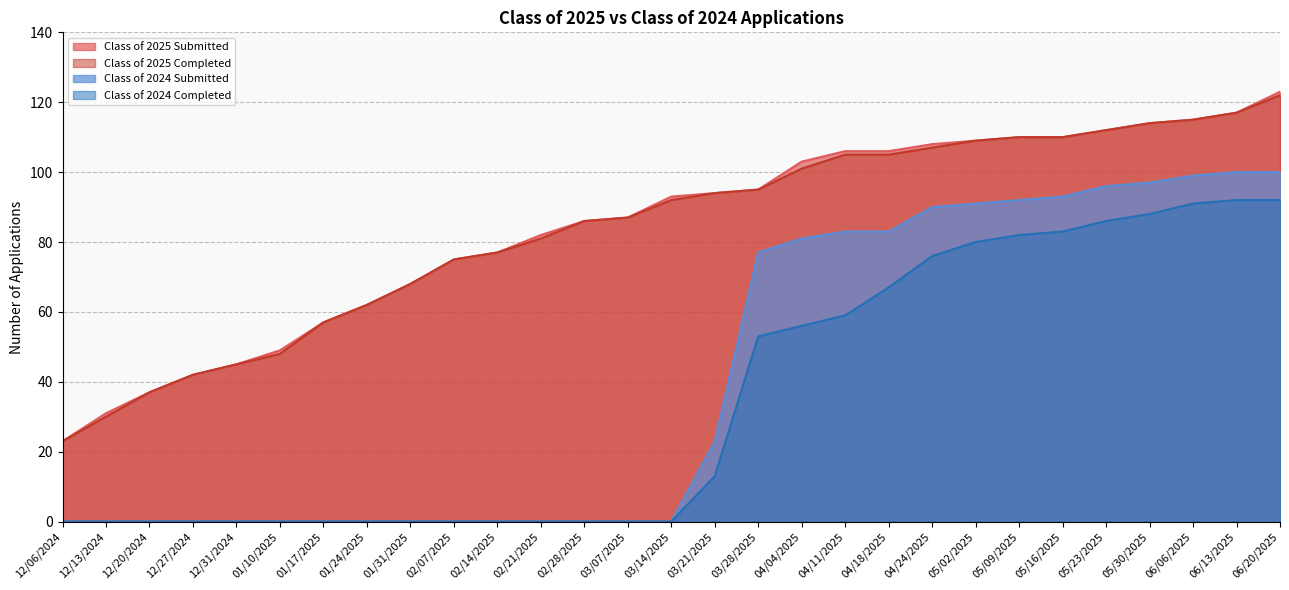

True or false: Class of 2025 Completed has a value of 75 at 02/07/2025.

True